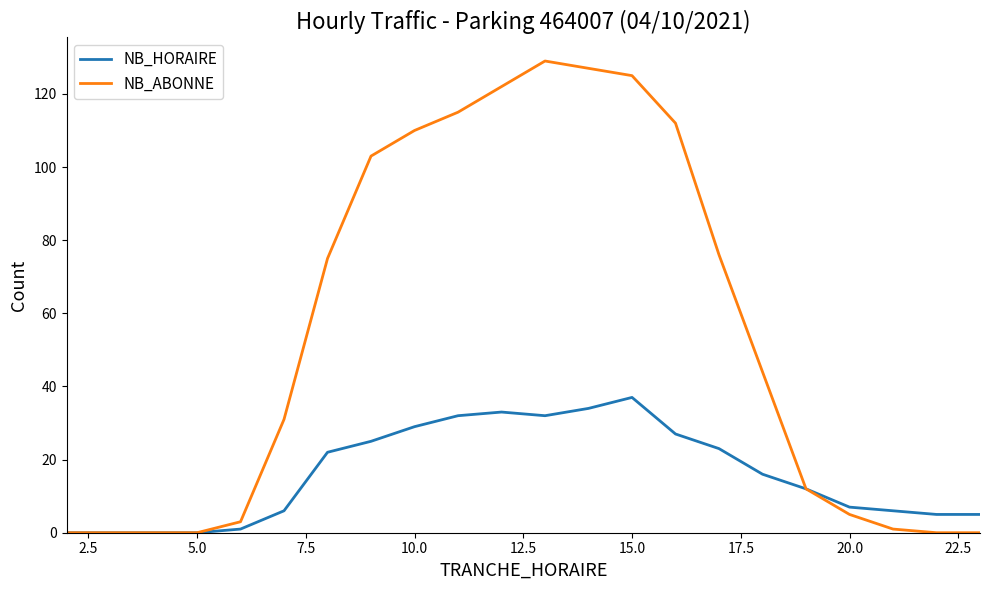

Does the chart display data point markers on the line(s)?

No